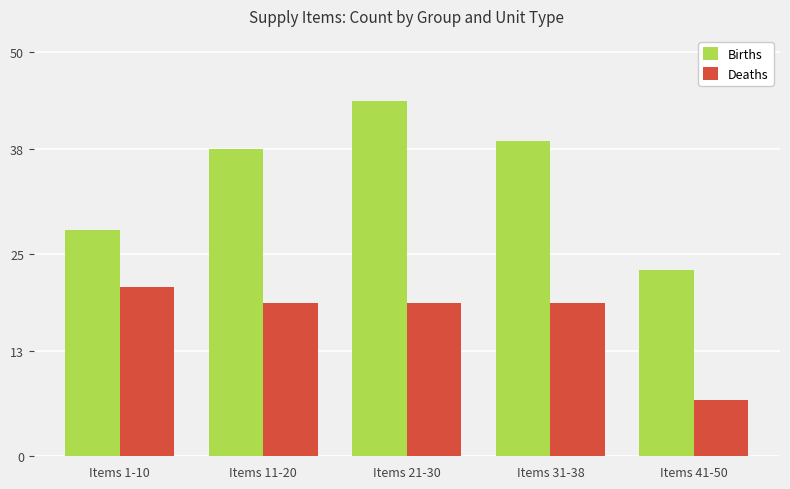

What is the value of the Deaths bar at the 2nd from the left?

19